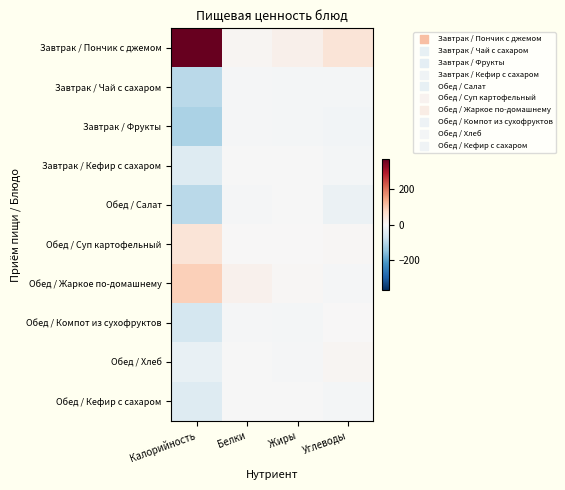

Rank the series by their maximum value, from highest to lowest.

Завтрак / Пончик с джемом, Обед / Жаркое по-домашнему, Обед / Суп картофельный, Обед / Хлеб, Обед / Компот из сухофруктов, Обед / Салат, Завтрак / Кефир с сахаром, Обед / Кефир с сахаром, Завтрак / Чай с сахаром, Завтрак / Фрукты